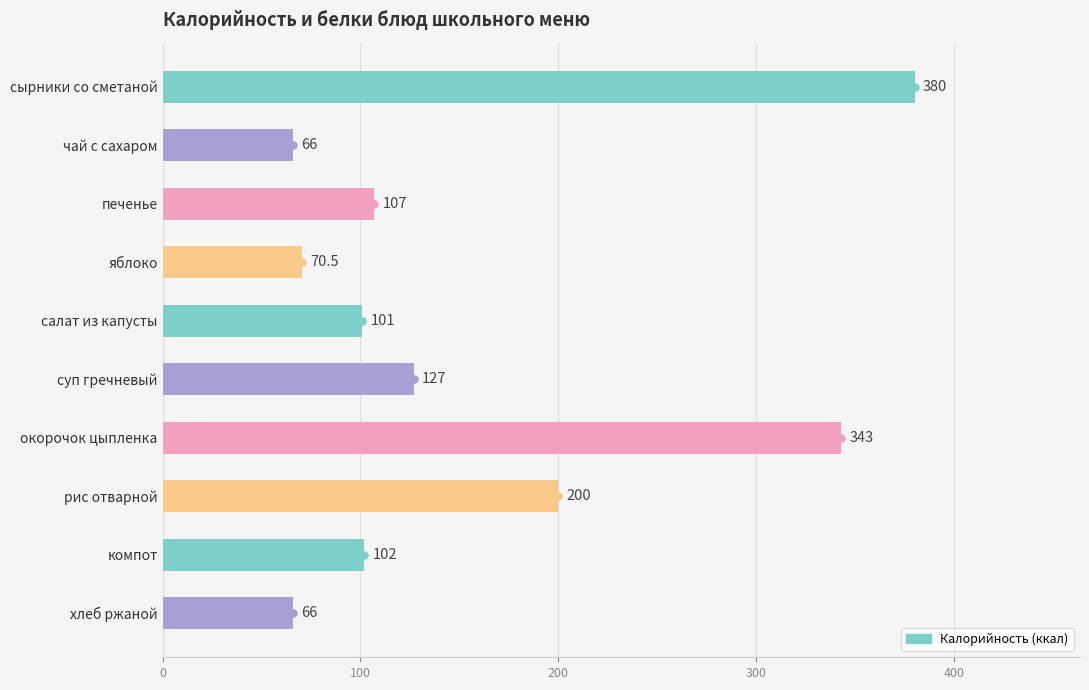

Between печенье and яблоко, which is larger?

печенье